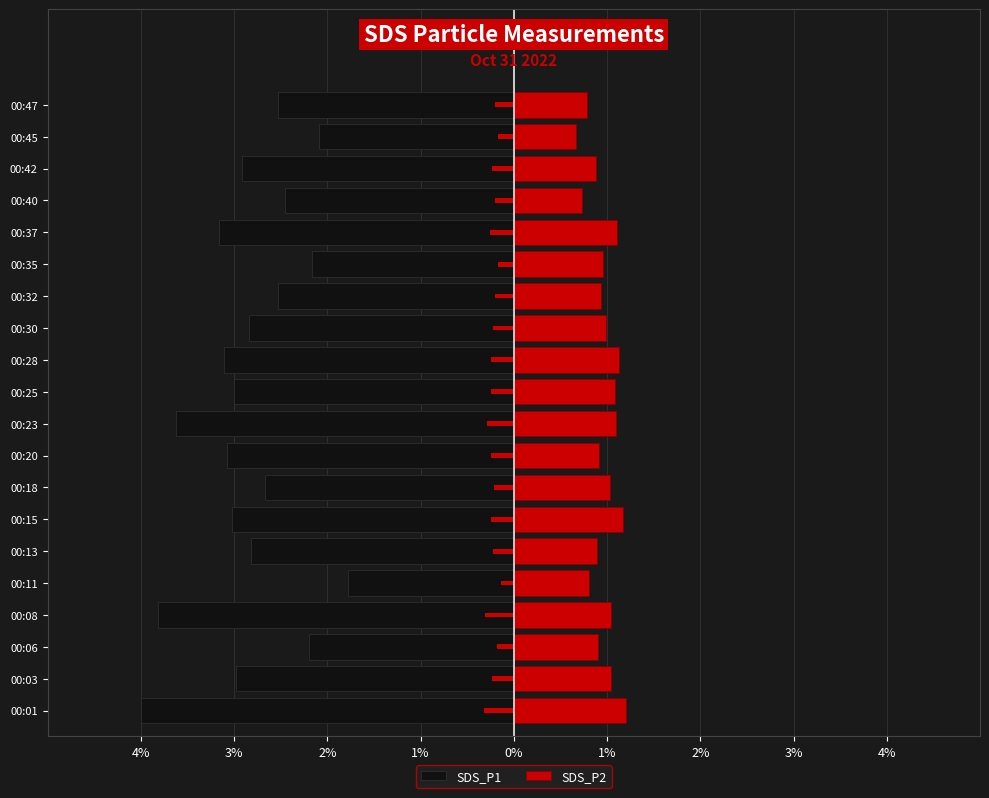

Between 11 and 18, which is larger?

18